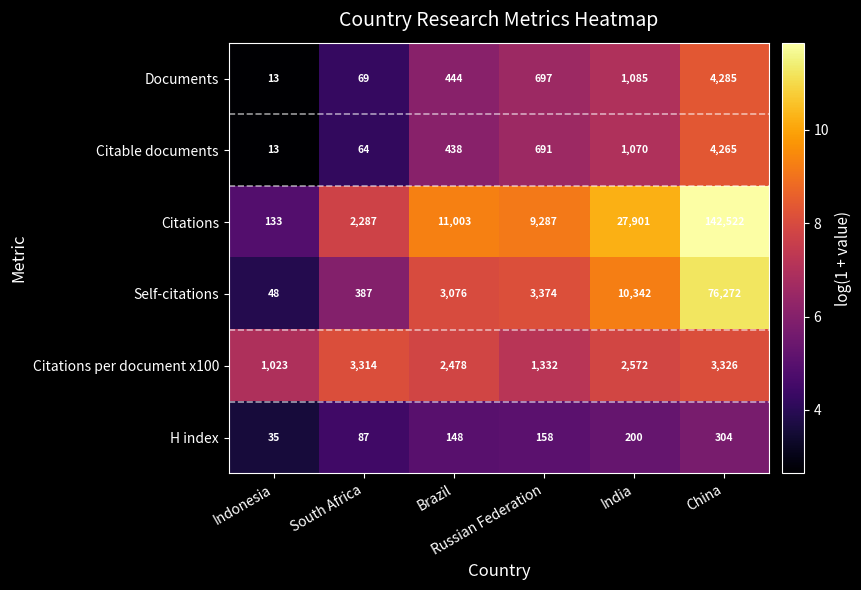

What is the lowest value of the H index series?

35